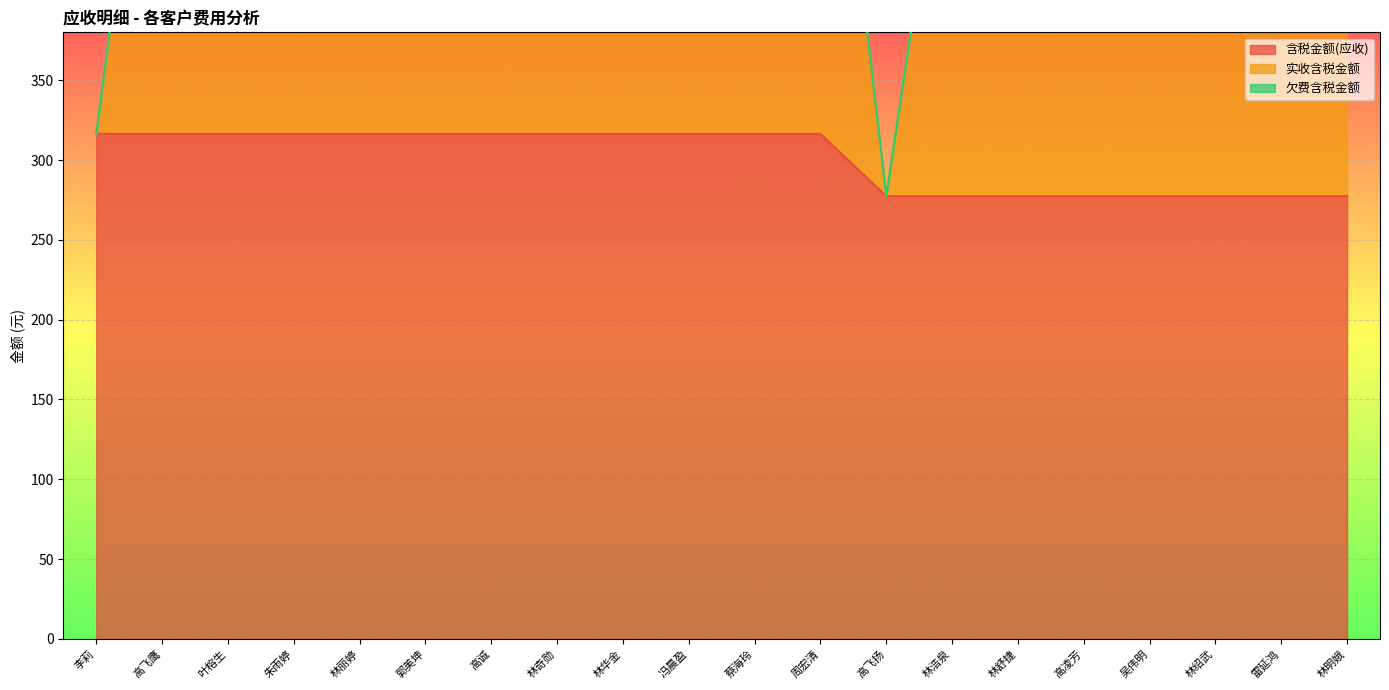

In 实收含税金额, how many points are lower than both neighbors (excluding endpoints)?

1